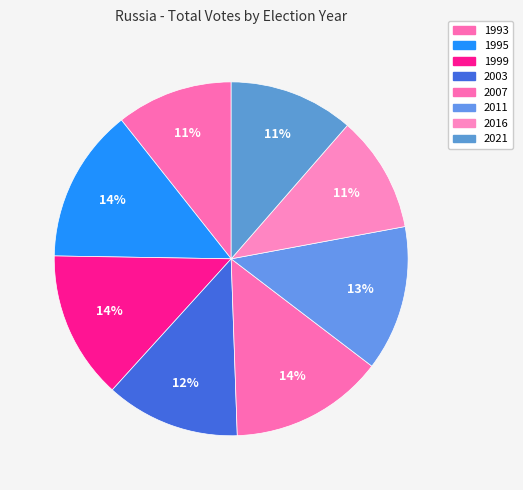

How many segments does this pie chart have?

8